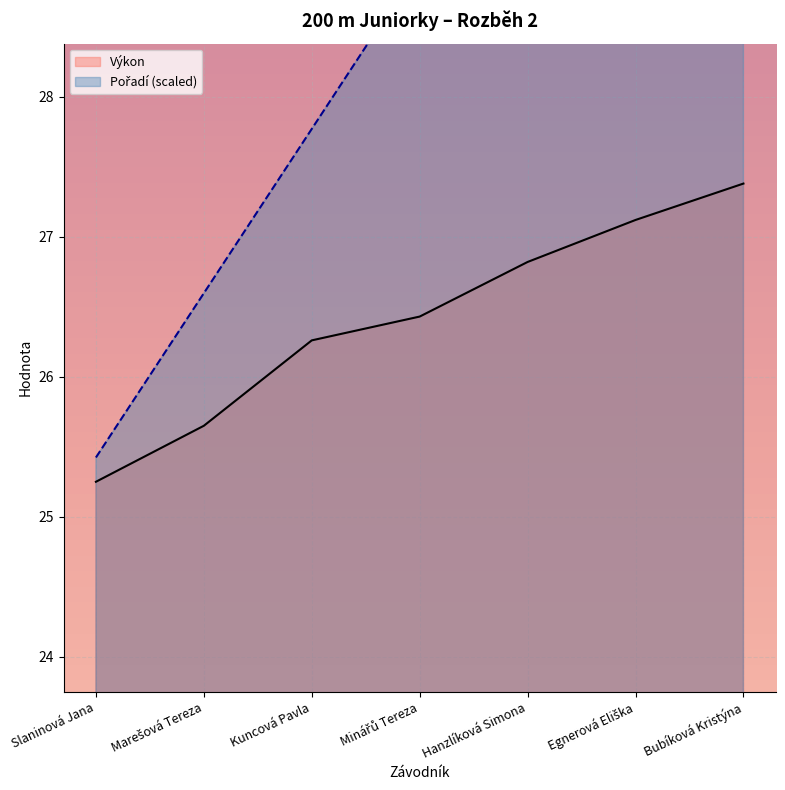

Reading left to right, extract all data points from this chart.

Pořadí: Slaninová Jana=25.4	Marešová Tereza=26.6	Kuncová Pavla=27.8	Minářů Tereza=28.9	Hanzlíková Simona=30.1	Egnerová Eliška=31.3	Bubíková Kristýna=32.5
Výkon: Slaninová Jana=25.2	Marešová Tereza=25.6	Kuncová Pavla=26.3	Minářů Tereza=26.4	Hanzlíková Simona=26.8	Egnerová Eliška=27.1	Bubíková Kristýna=27.4